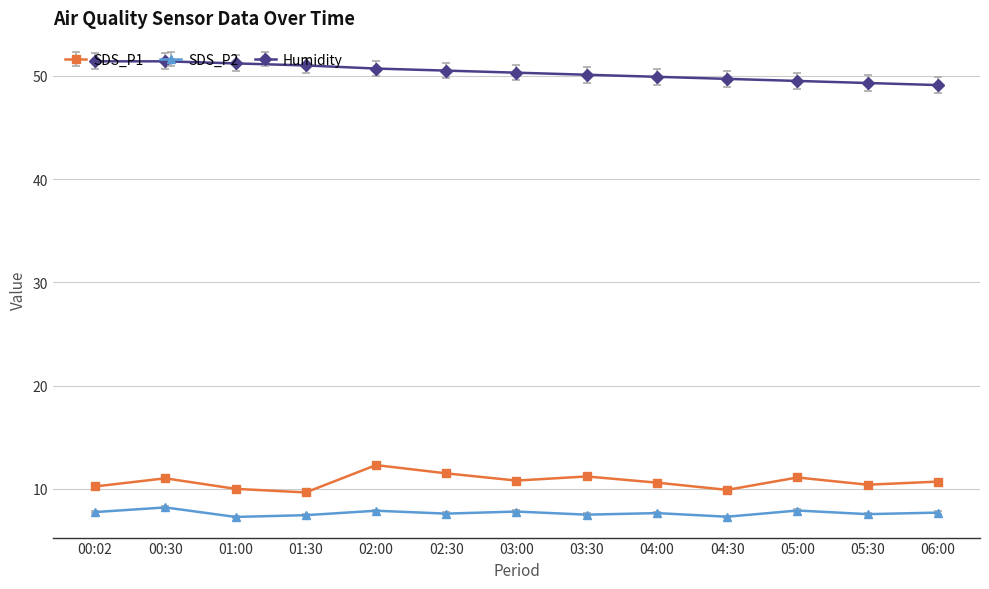

Which series has the largest total across all categories?

Humidity